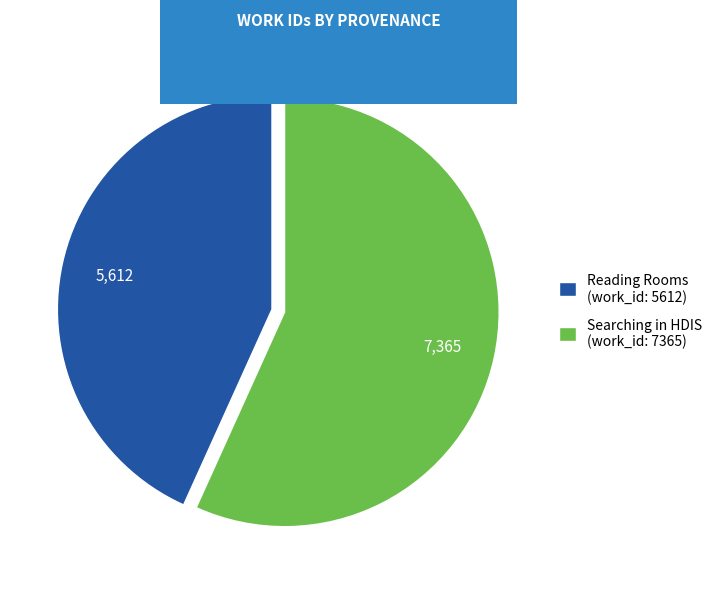

Is the sum of Reading Rooms (work_id: 5612) and Searching in HDIS (work_id: 7365) greater than half?

Yes